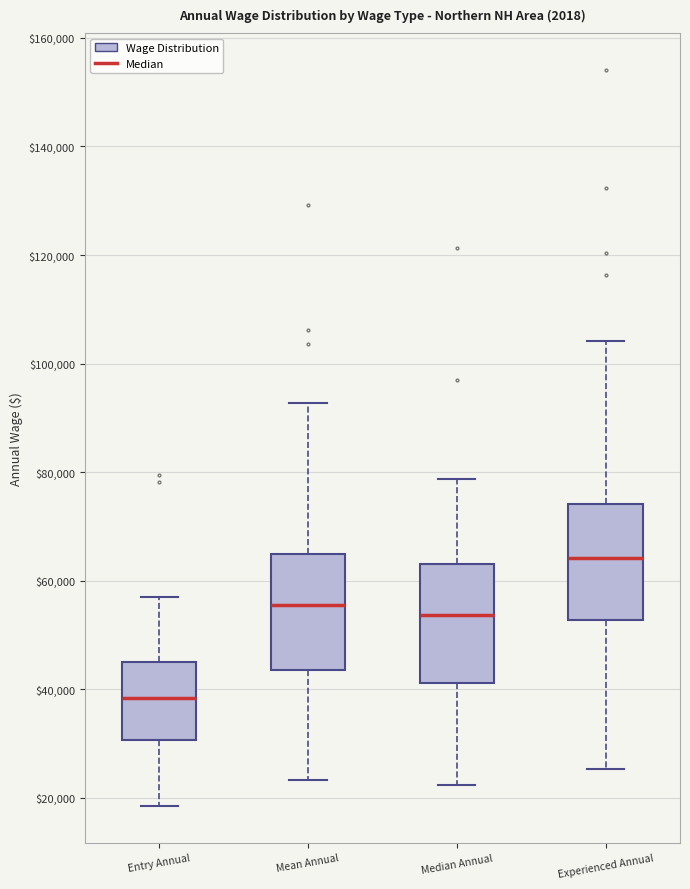

Where is the upper edge of the box for Mean Annual on the y-axis? The values are not printed on the chart, so give them approximately, as read against the axis.

64000